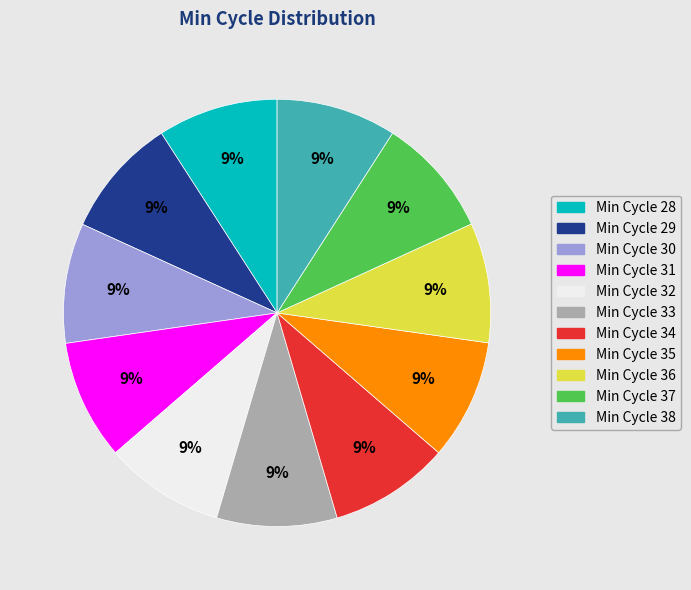

What is the ratio of the value at Min Cycle 36 to the value at Min Cycle 32?

1.0